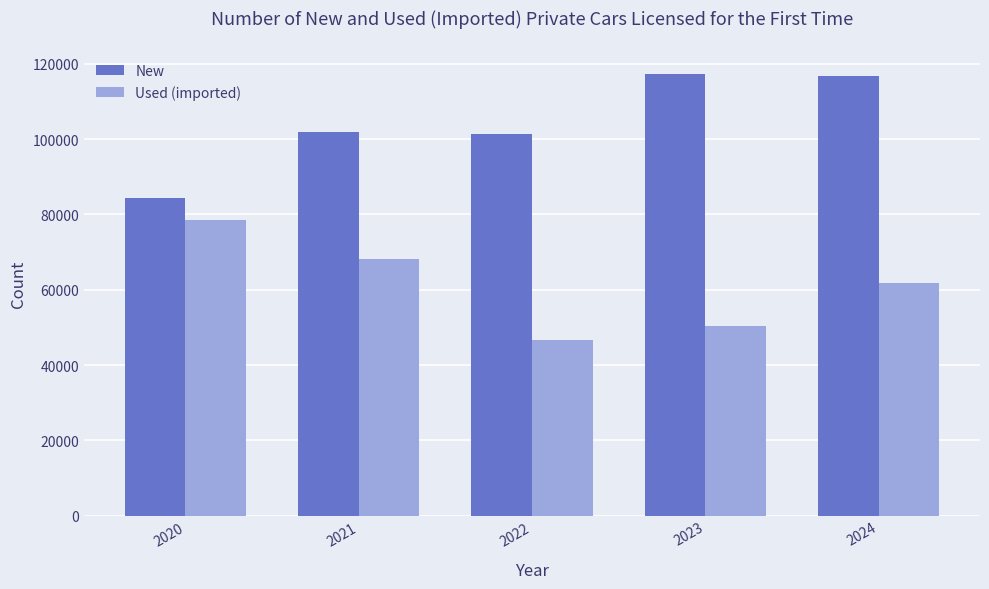

How many bars are there in each group?

2